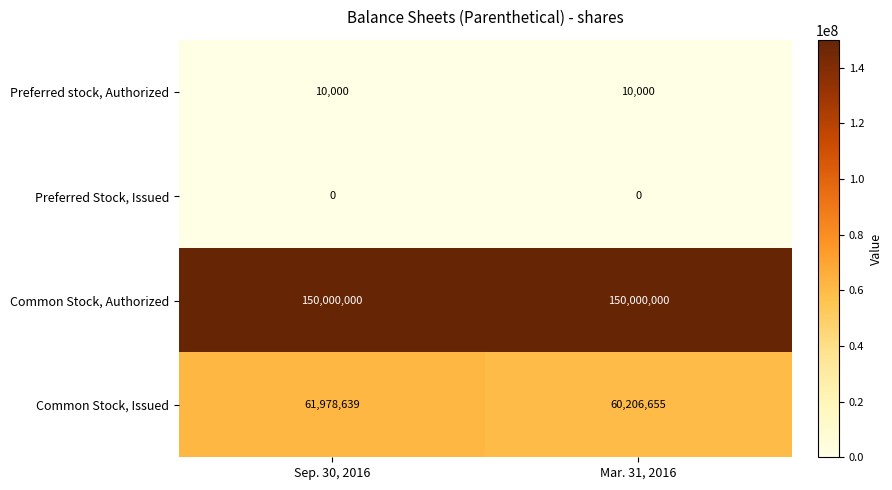

Reading left to right, transcribe all the data shown in this chart.

Preferred stock, Authorized: 10000	10000
Preferred Stock, Issued: 0	0
Common Stock, Authorized: 150000000	150000000
Common Stock, Issued: 61978639	60206655